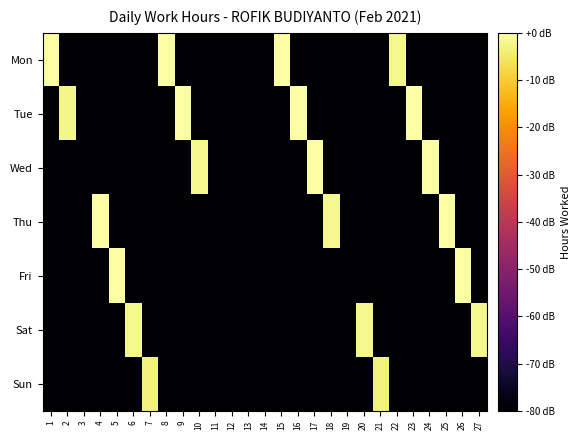

How many distinct data groups are displayed?

7